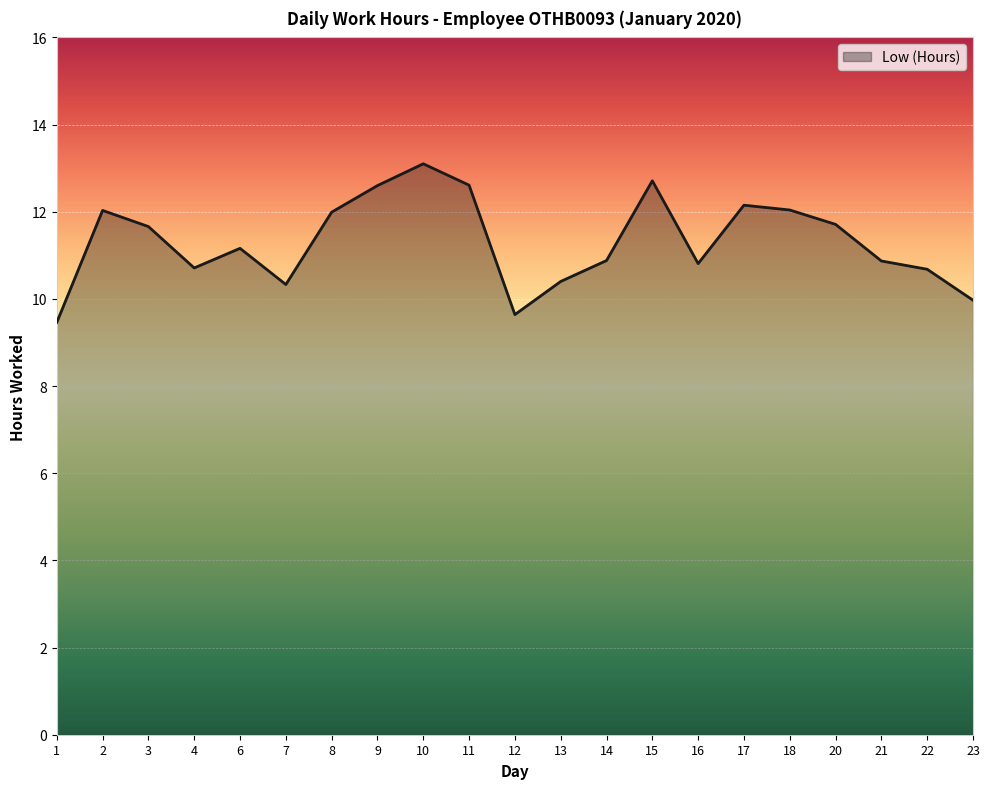

At which category does the data reach its first local peak?

2